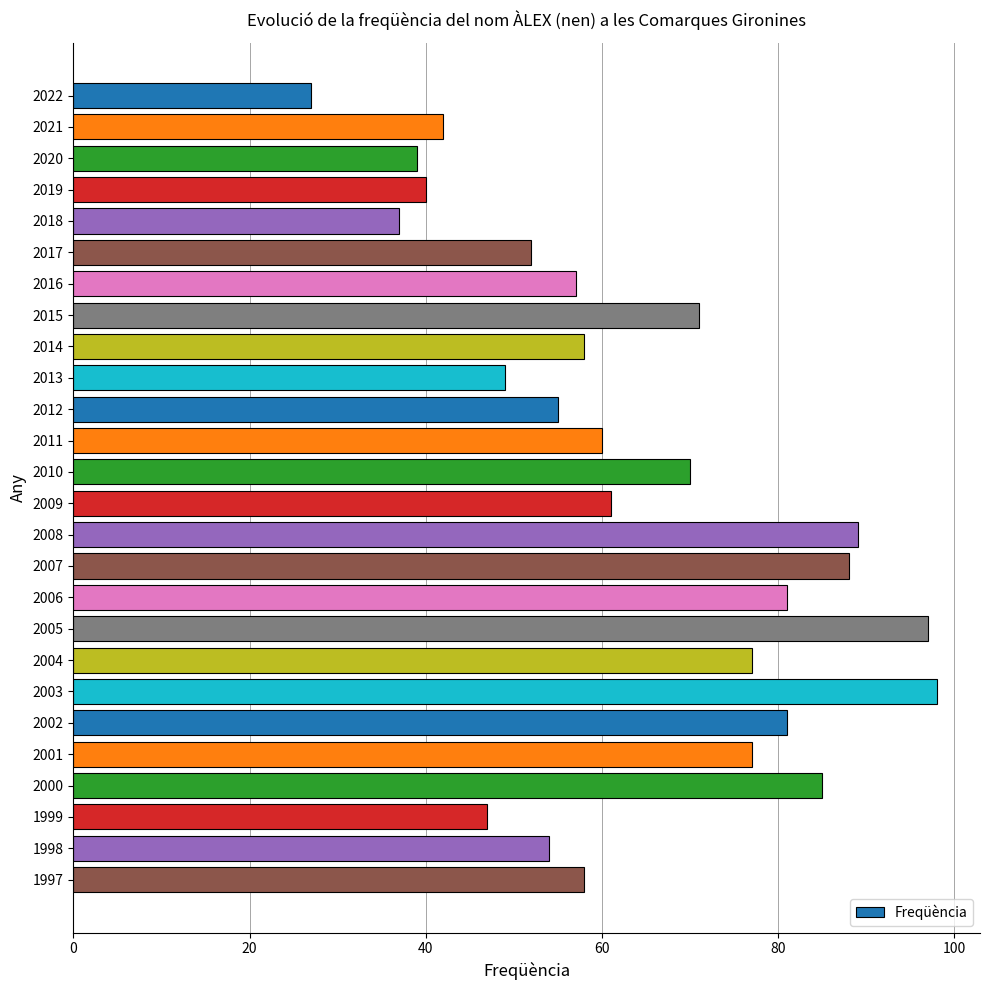

Are the bars grouped side by side (vs. stacked)?

No